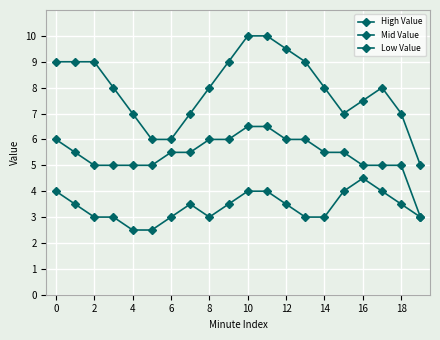

What is the label of the 16th point from the left?

15